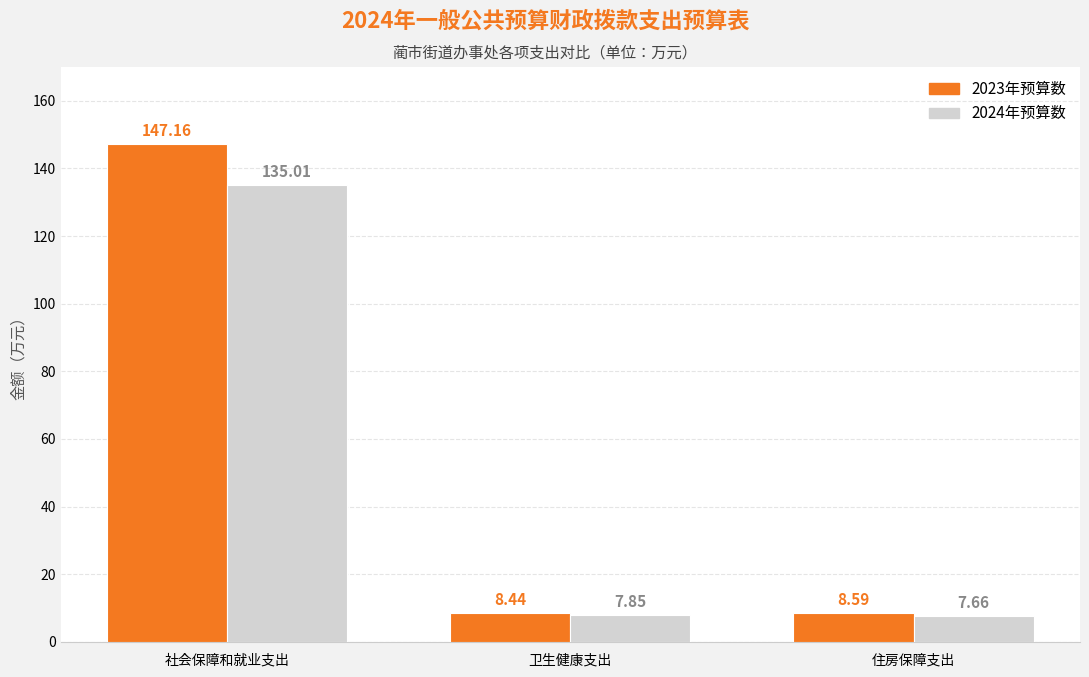

What is the difference between the 2023年预算数 values at 卫生健康支出 and 社会保障和就业支出?

138.7